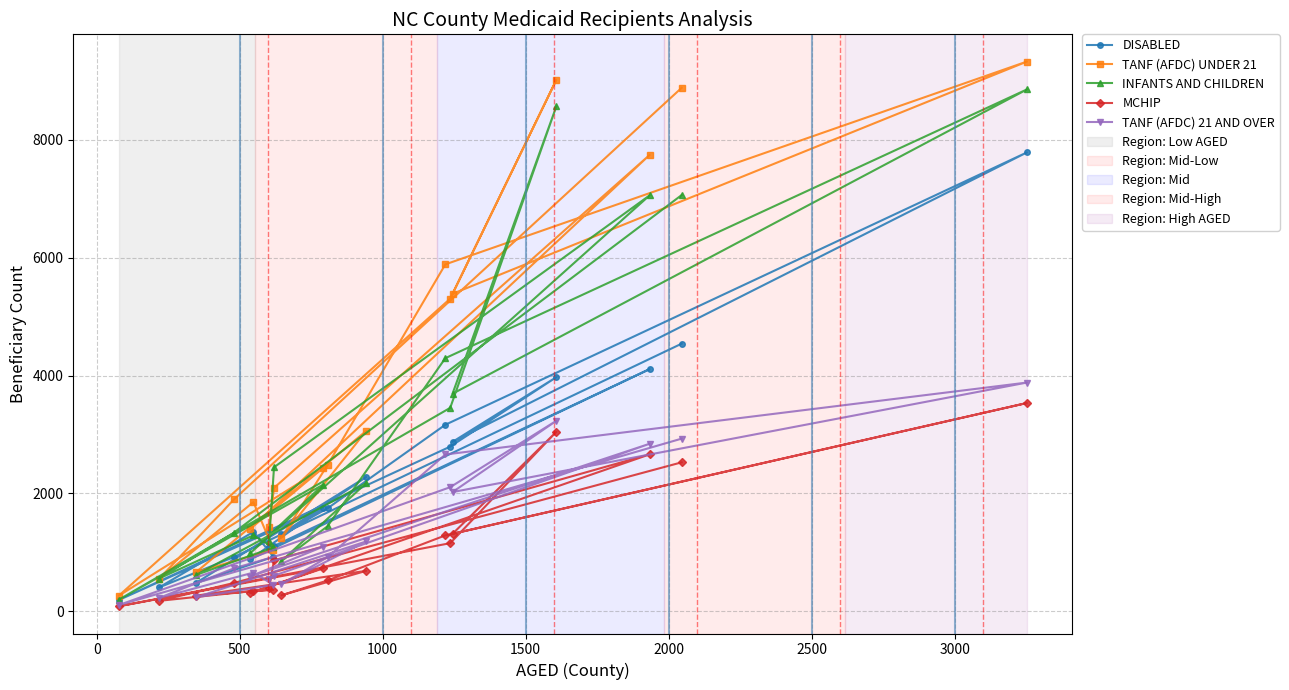

Which series has the largest range (max minus min)?

TANF (AFDC) UNDER 21